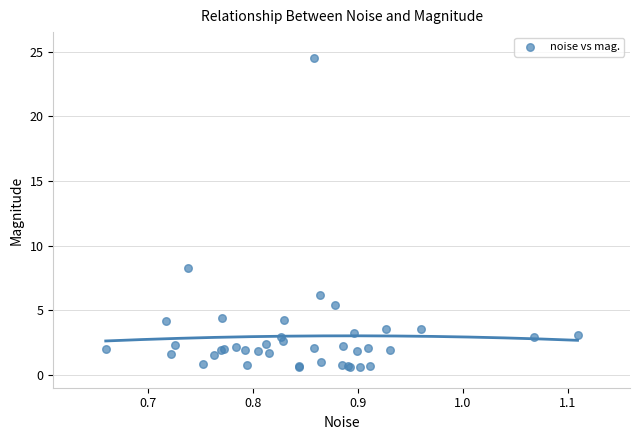

What Y value in the scatter plot is closest to 12?

8.2